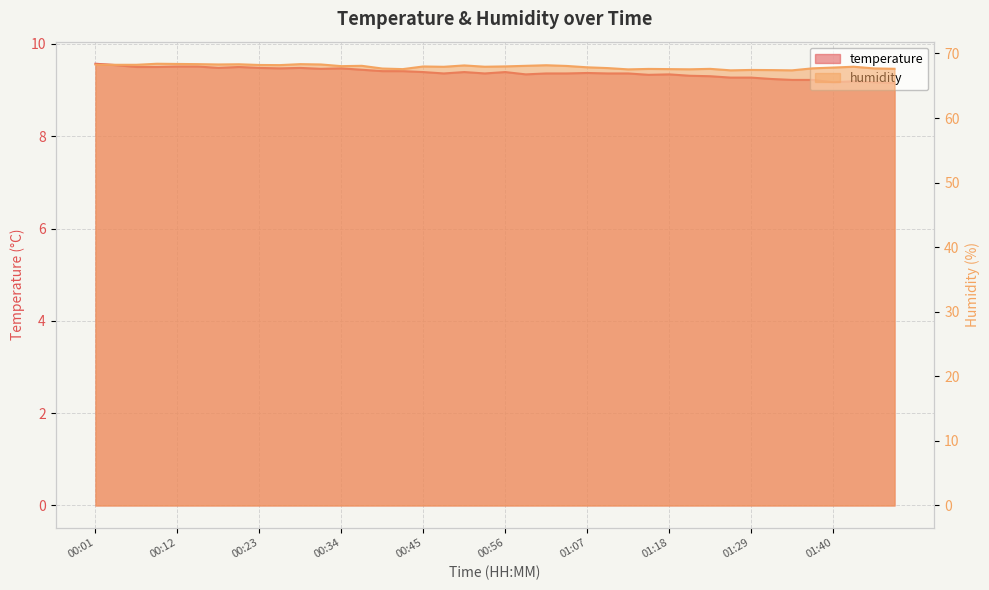

What is the difference between the maximum and minimum values in the humidity series?

1.0